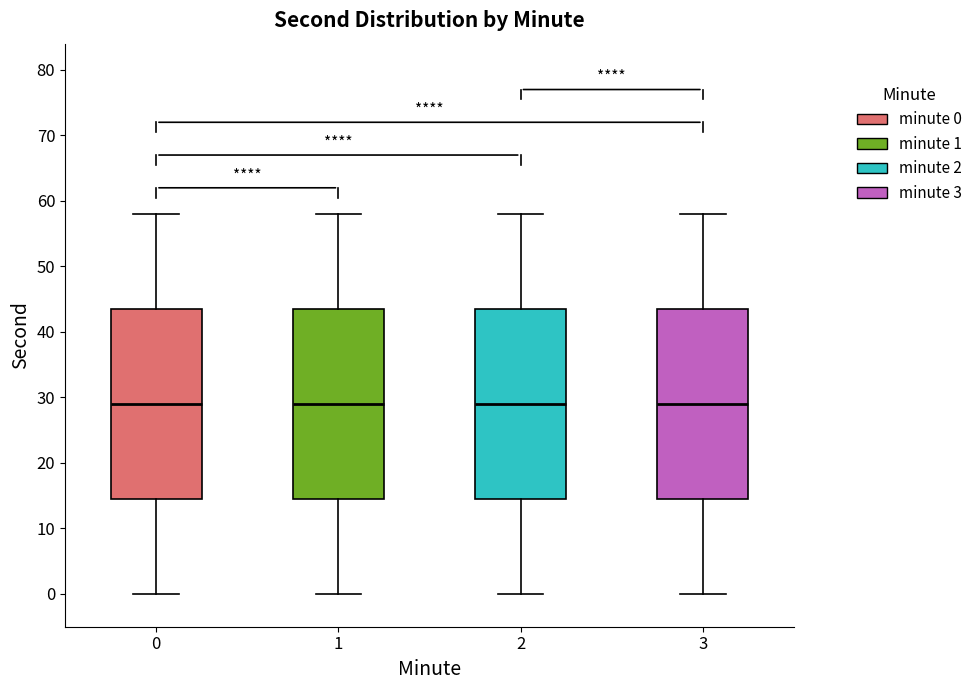

Reading left to right, transcribe this box plot: for each box, give where its median line is, the range the box spans, and where its two whiskers end, as read against the y-axis. The values are not printed on the chart, so give them approximately, as read against the axis.

0: median 29, box 15 to 44, whiskers 0 to 58
1: median 29, box 15 to 44, whiskers 0 to 58
2: median 29, box 15 to 44, whiskers 0 to 58
3: median 29, box 15 to 44, whiskers 0 to 58